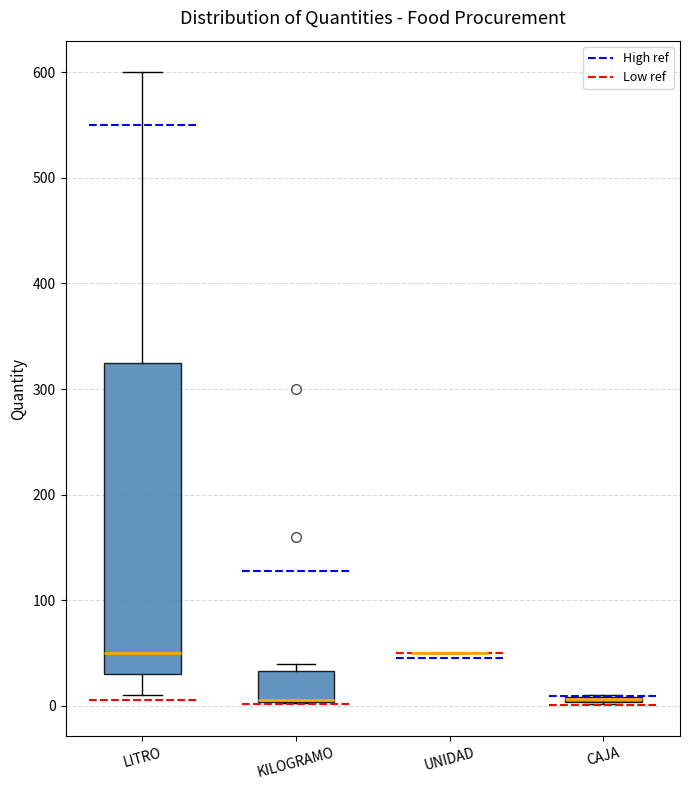

Comparing the boxes themselves (not the whiskers), which one is the tallest?

LITRO